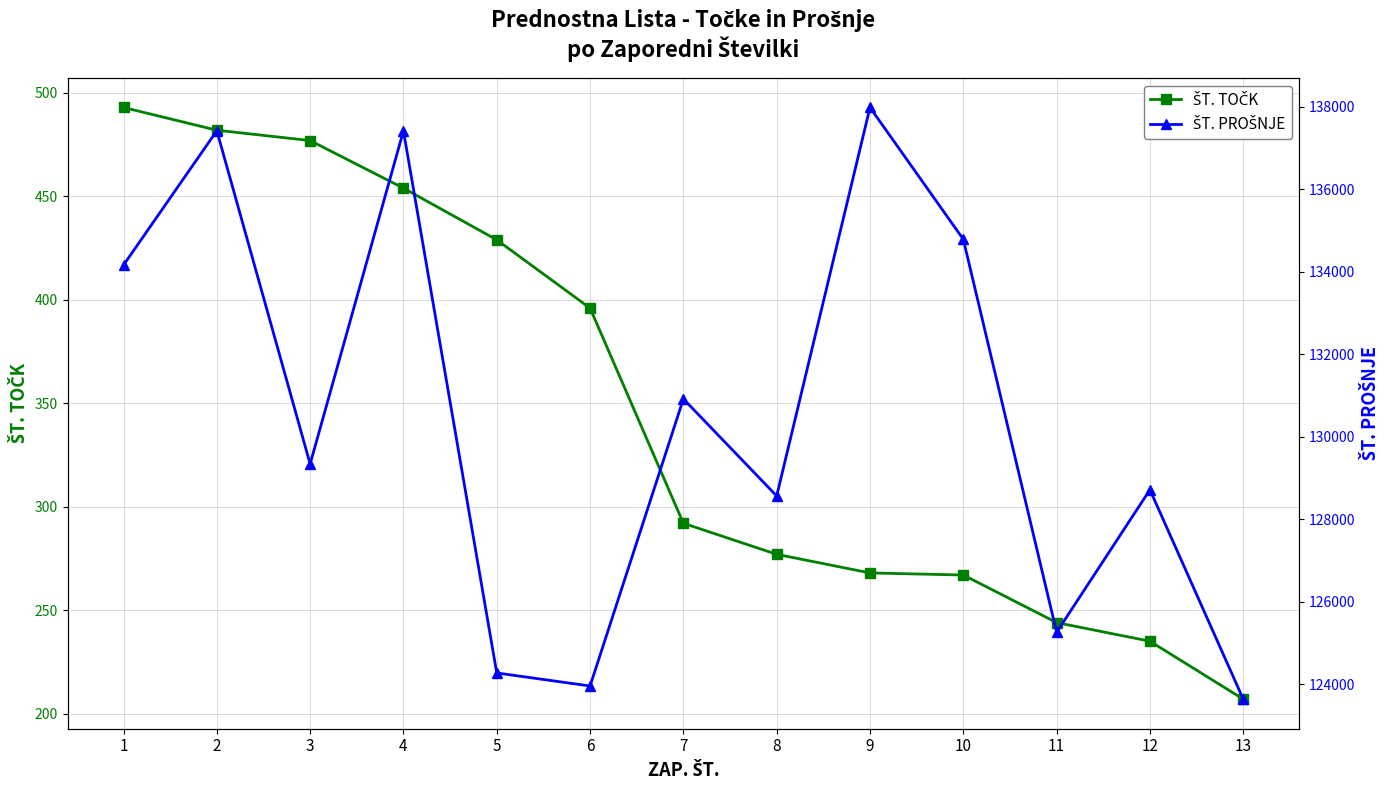

True or false: ŠT. PROŠNJE and ŠT. TOČK intersect in this chart.

False